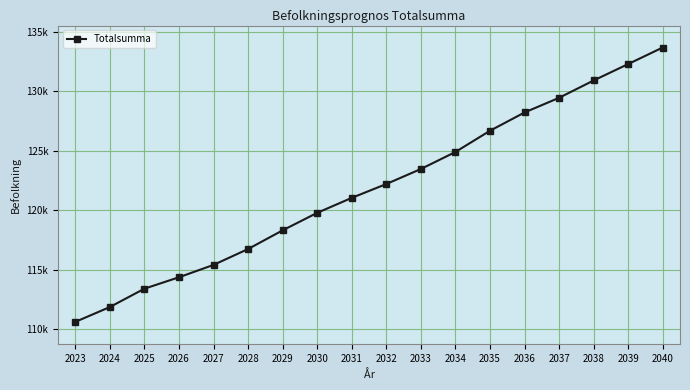

Approximately how many times larger is the value at 2035 compared to 2038?

1.0